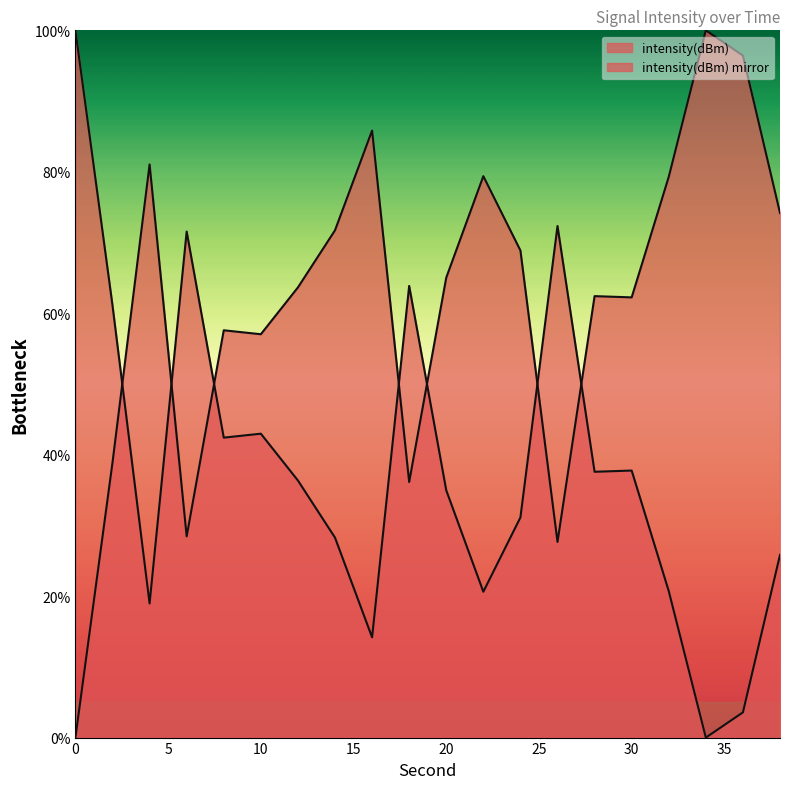

What value does the data have at 34?

100.0